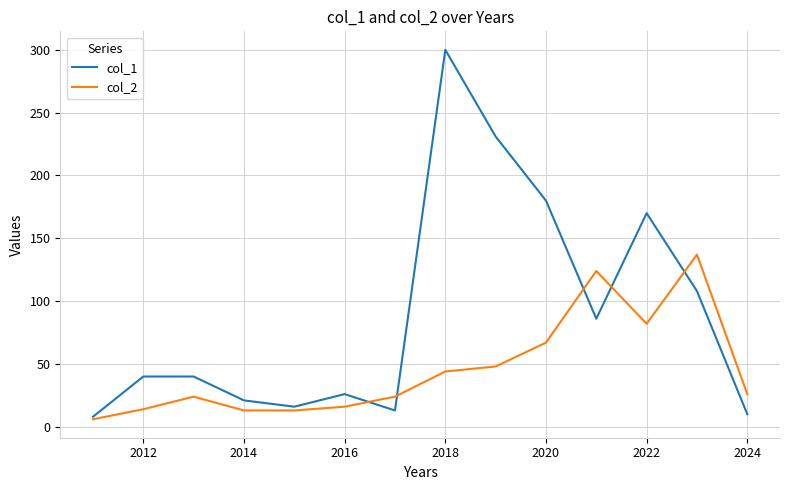

What is the highest value of the col_1 series?

300